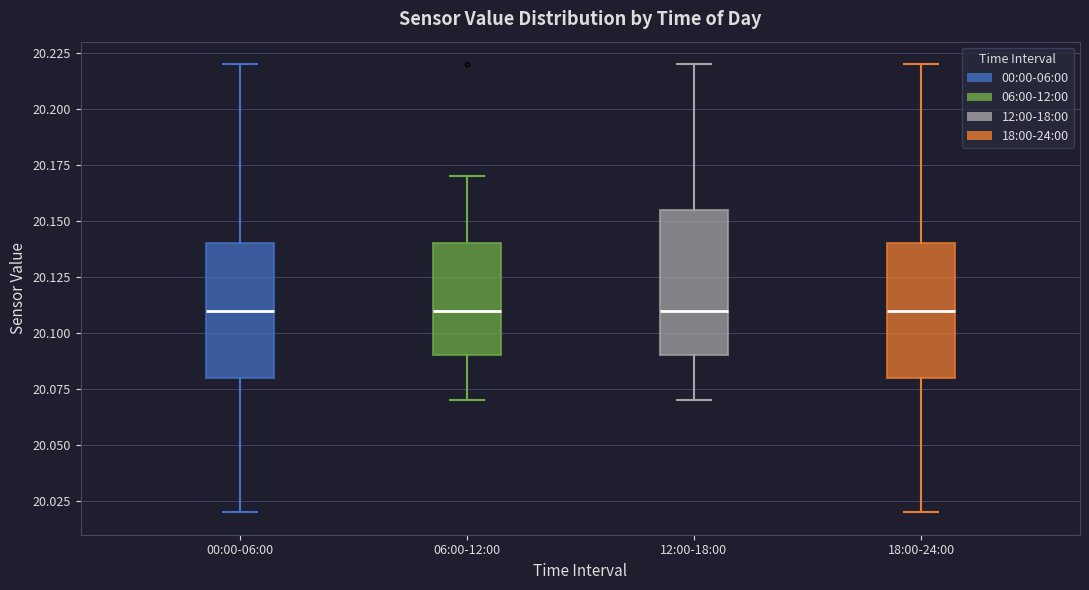

Reading left to right, transcribe this box plot: for each box, give where its median line is, the range the box spans, and where its two whiskers end, as read against the y-axis. The values are not printed on the chart, so give them approximately, as read against the axis.

00:00-06:00: median 20.110, box 20.080 to 20.140, whiskers 20.020 to 20.220
06:00-12:00: median 20.110, box 20.090 to 20.140, whiskers 20.070 to 20.170
12:00-18:00: median 20.110, box 20.090 to 20.155, whiskers 20.070 to 20.220
18:00-24:00: median 20.110, box 20.080 to 20.140, whiskers 20.020 to 20.220